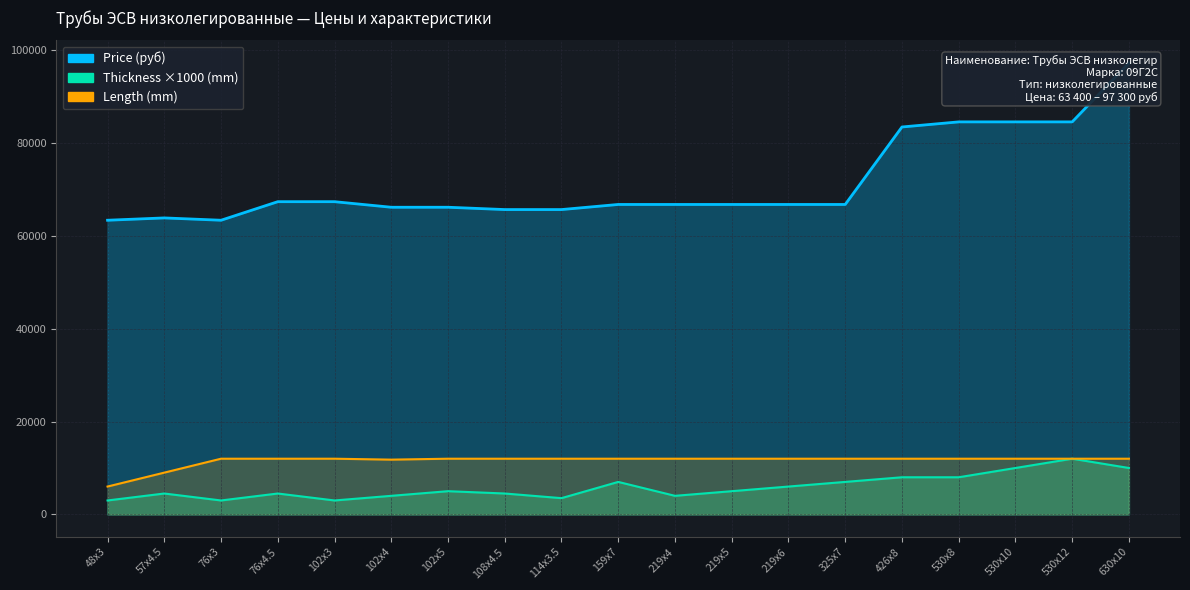

What is the difference between the maximum and minimum values in the Thickness (mm) series?

9000